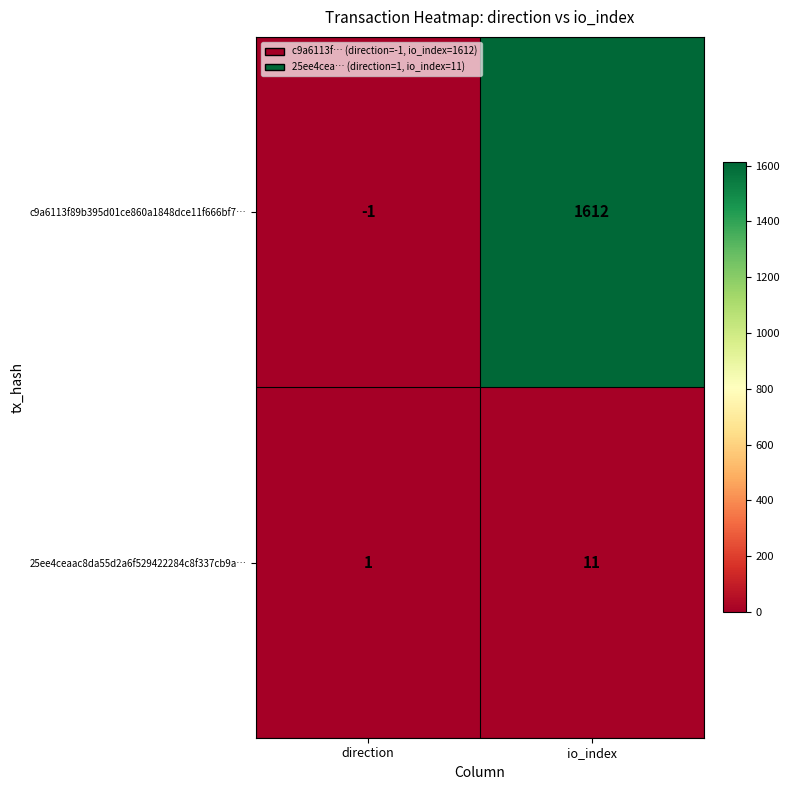

At which label is c9a6113f89b395d01ce860a1848dce11f666bf7… closest to 805?

direction